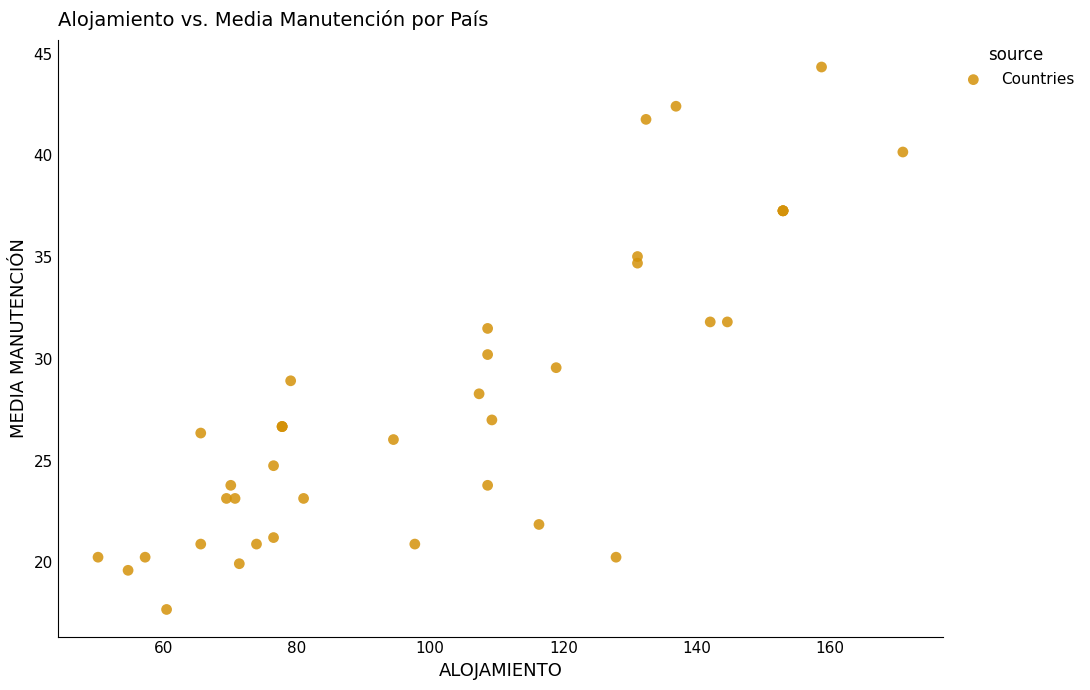

What Y value in the scatter plot is closest to 31?

31.5